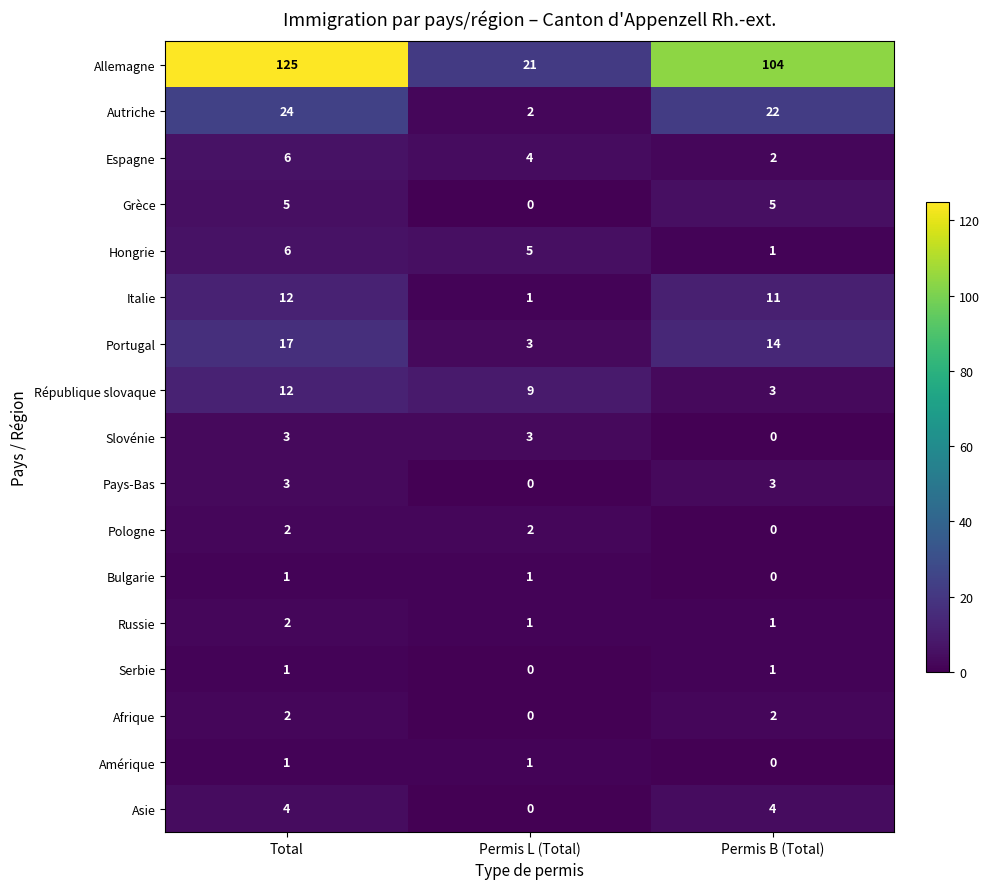

Read the Pays-Bas value at Permis B (Total).

3